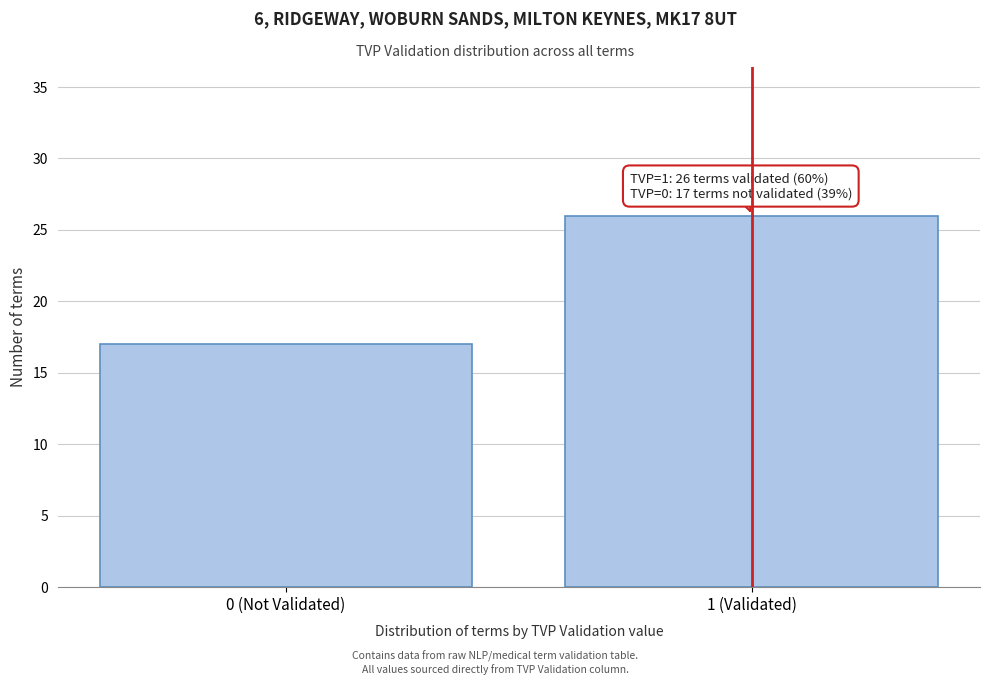

Reading right to left, extract all data points from this chart.

1 (Validated)=26	0 (Not Validated)=17